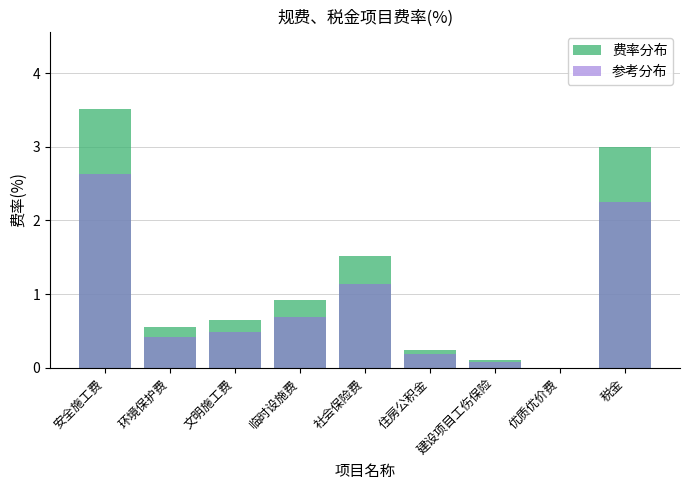

What is the value of the 参考分布 bar at the 2nd from the left?

0.4